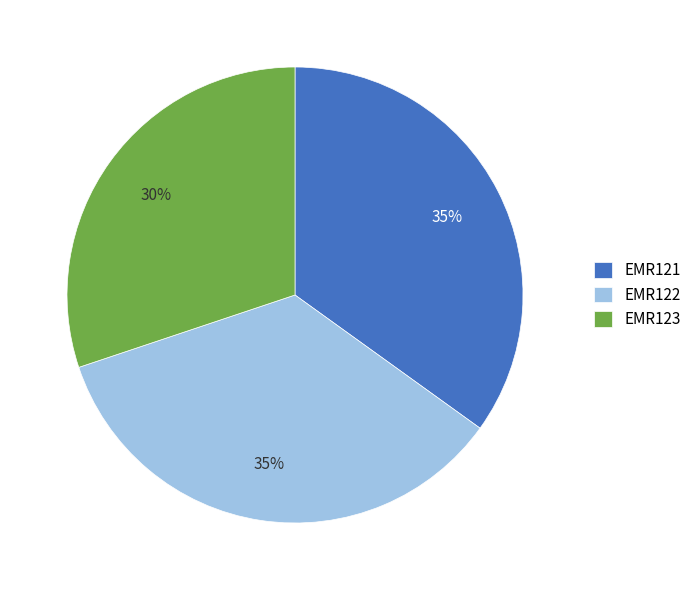

To the nearest percent, what is the difference between the largest and smallest slice percentages?

5%